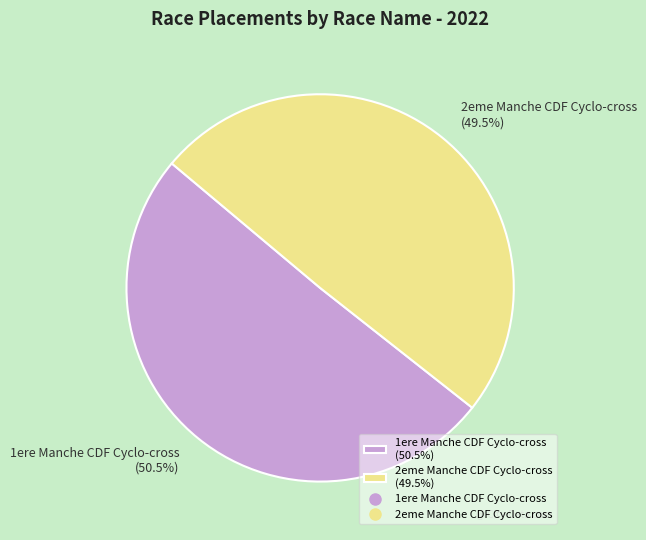

Rank the categories by value from lowest to highest.

2eme Manche CDF Cyclo-cross (49.5%), 1ere Manche CDF Cyclo-cross (50.5%)